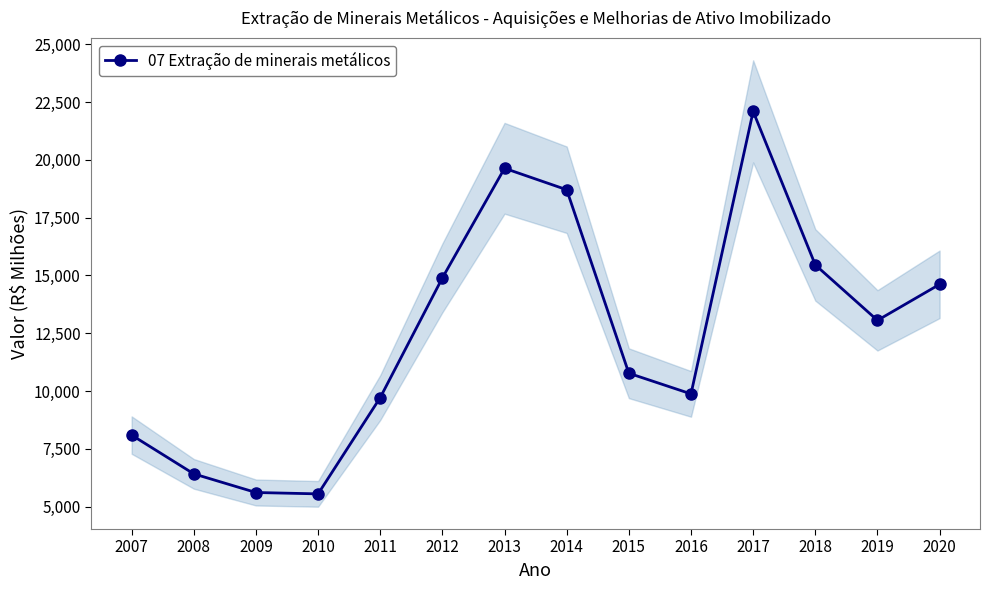

Which label corresponds to the largest value in the chart?

2017